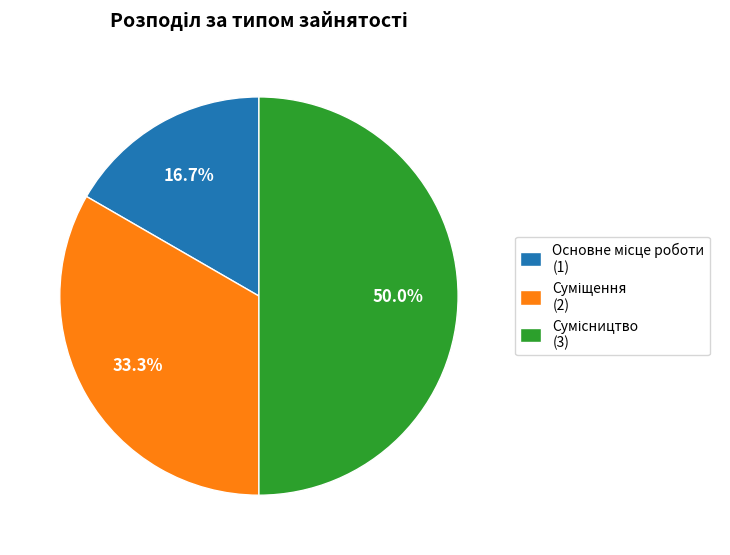

Combined, do Основне місце роботи and Суміщення account for over 50%?

No